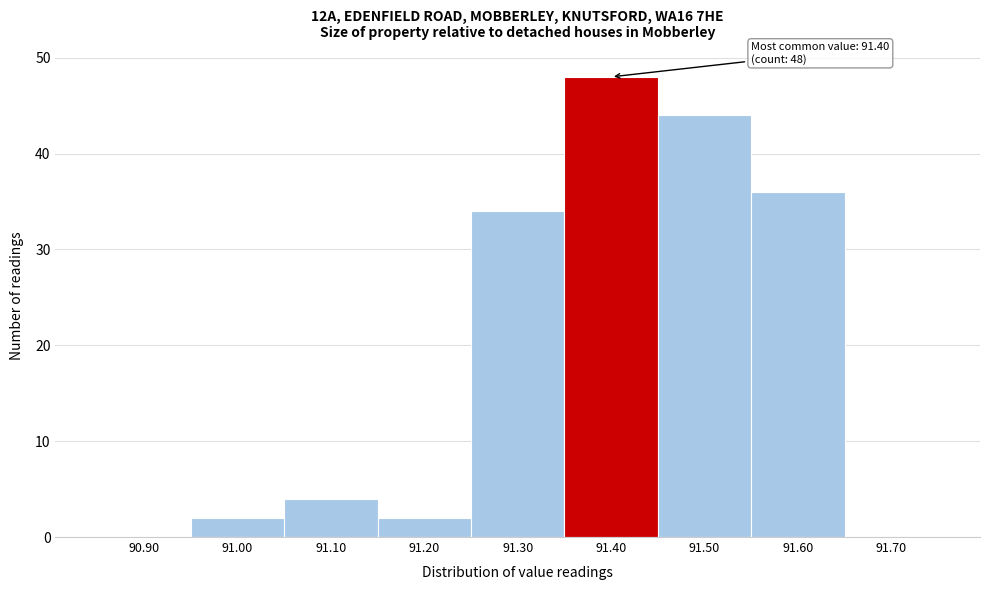

Over which range of the x-axis is the bar tallest?

91.35 to 91.45